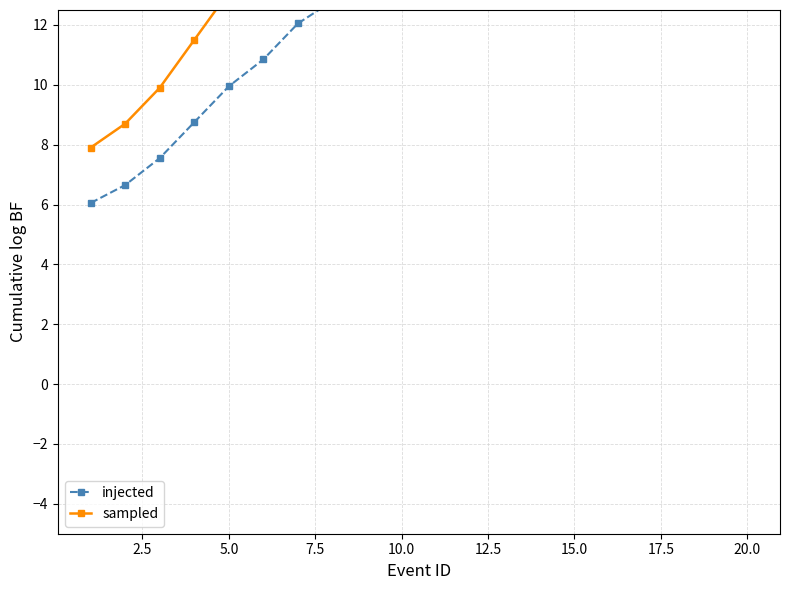

Does the chart have visible grid lines?

Yes